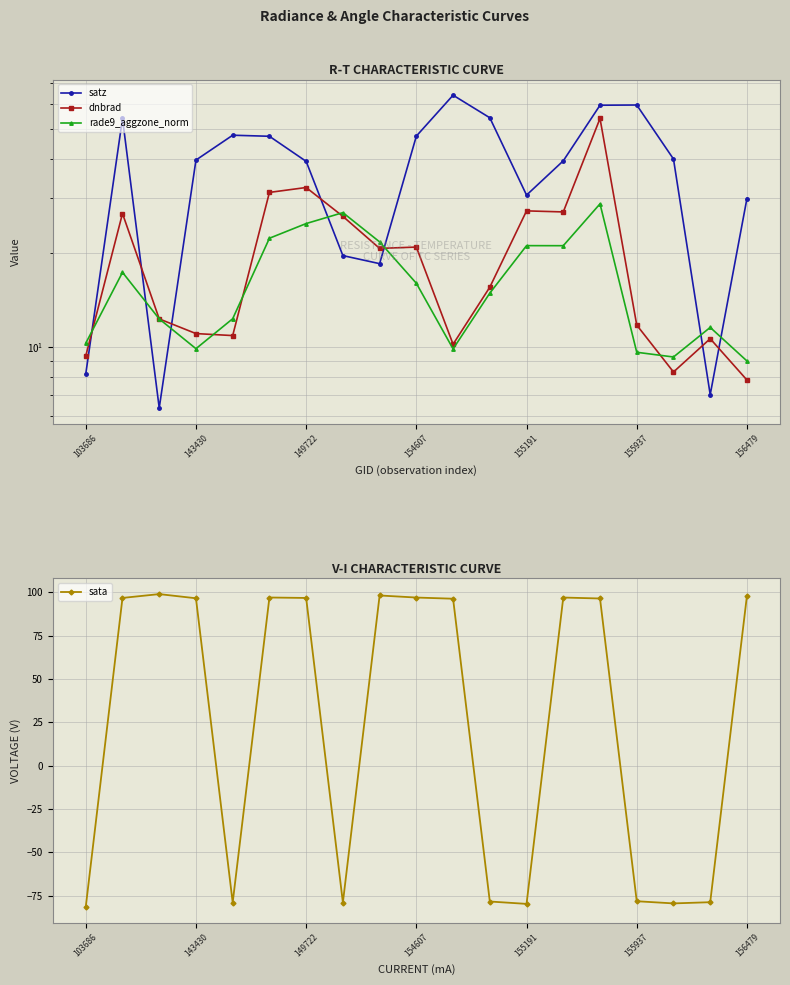

What is the lowest value of the sata series?

-81.5